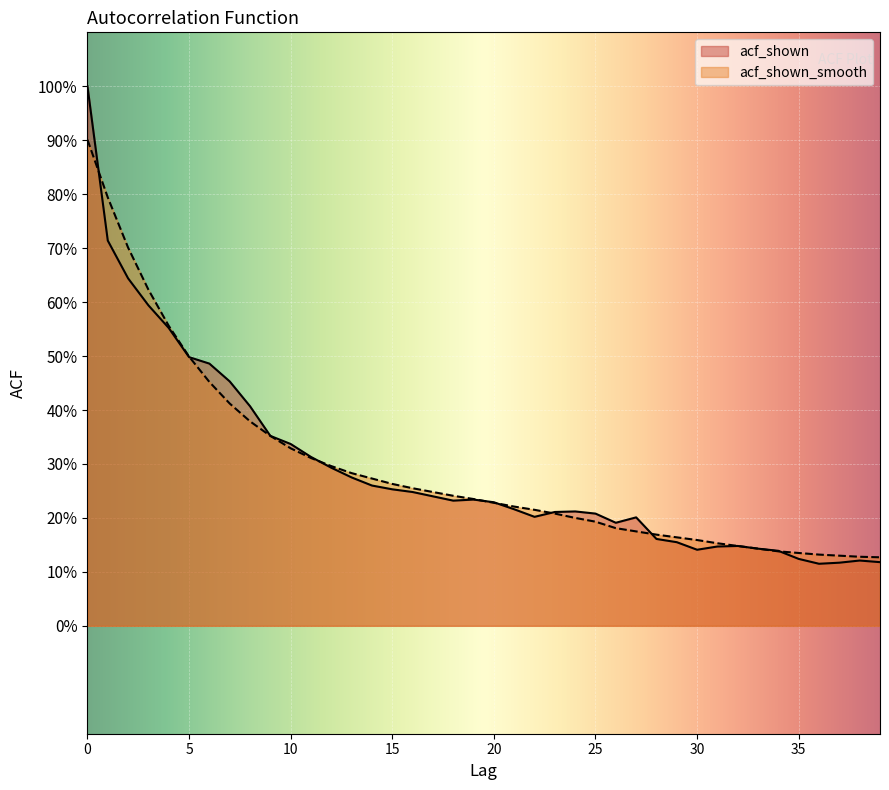

Which series has the largest range (max minus min)?

acf_shown